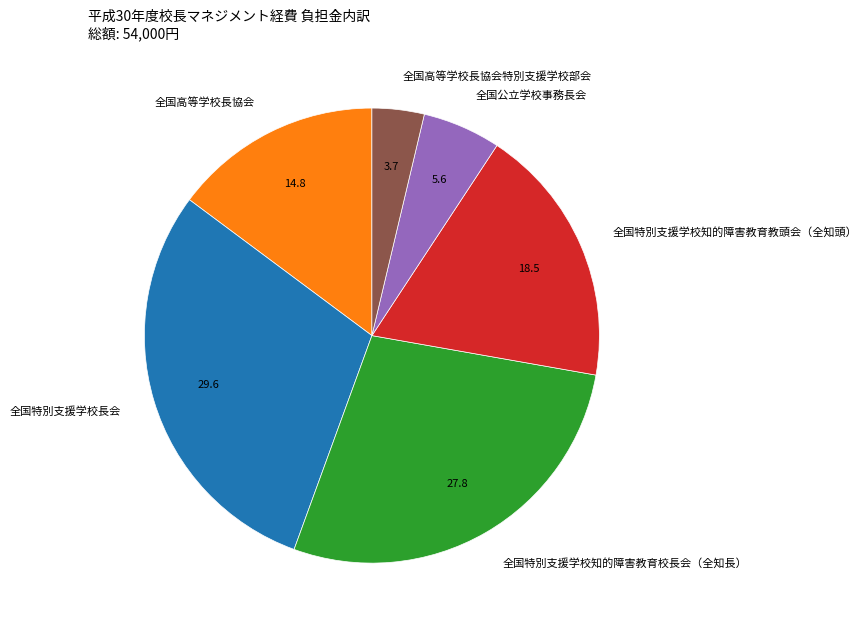

What is the largest slice in the pie chart?

全国特別支援学校長会